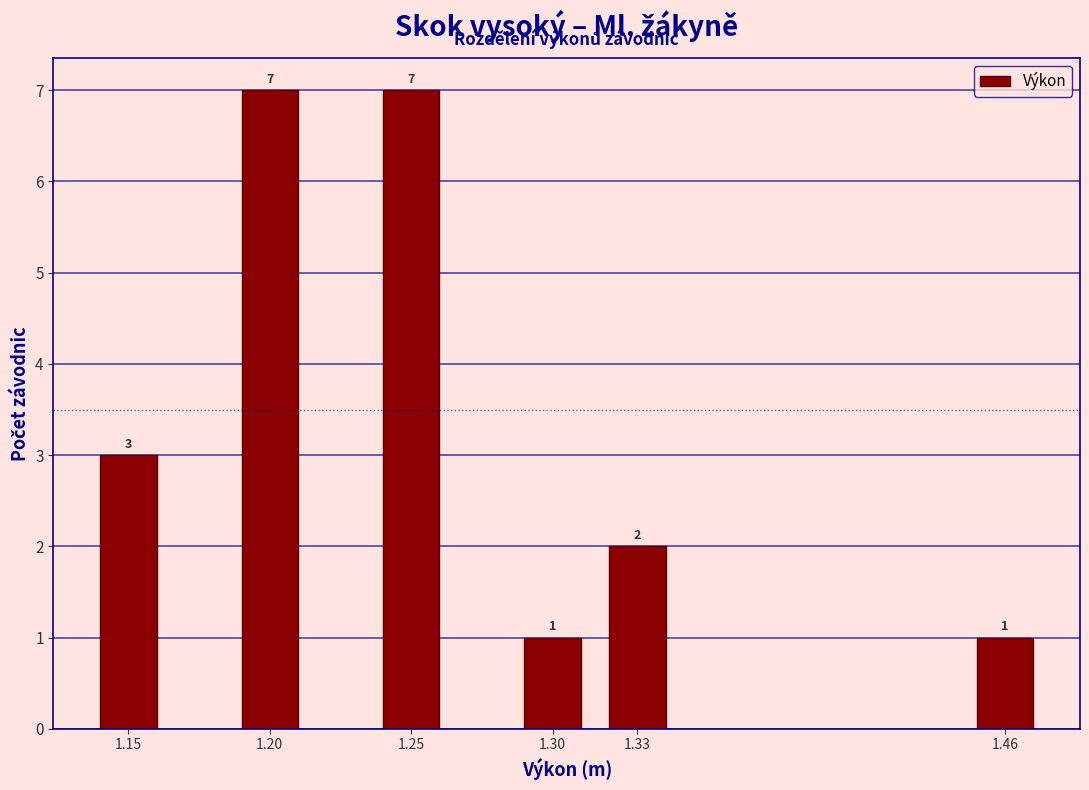

Reading left to right, transcribe all the data shown in this chart.

3	7	7	1	2	1